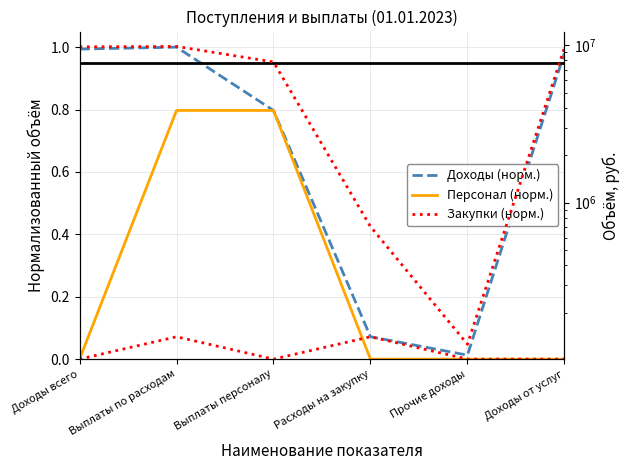

True or false: Объём руб. and Персонал (норм.) intersect in this chart.

False